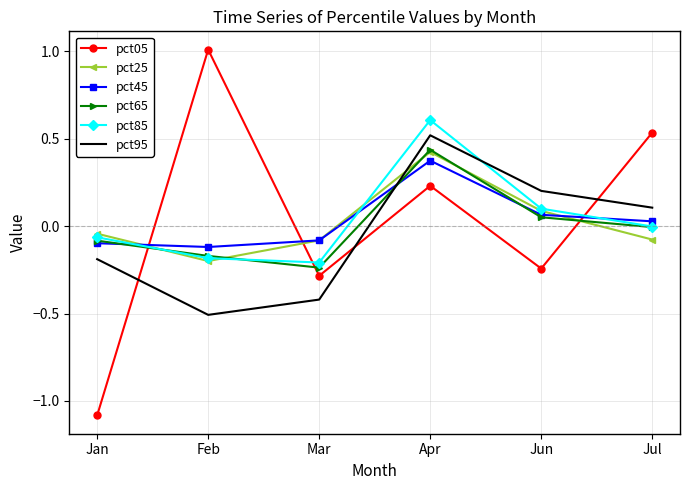

Where do pct65 and pct25 first cross each other?

Jan and Feb